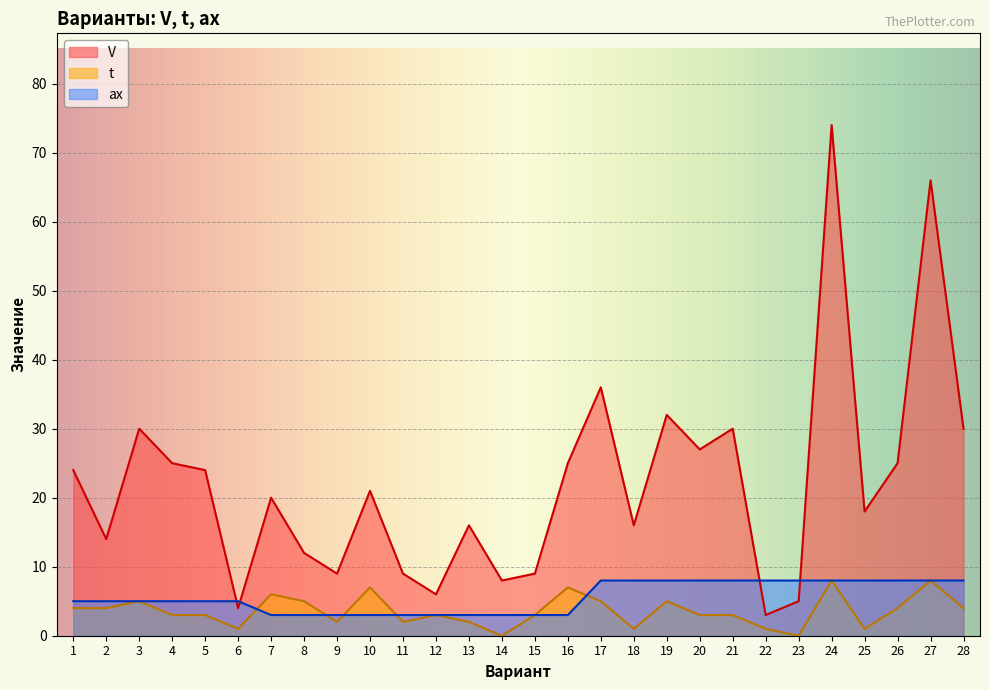

True or false: V and t cross at least once.

False